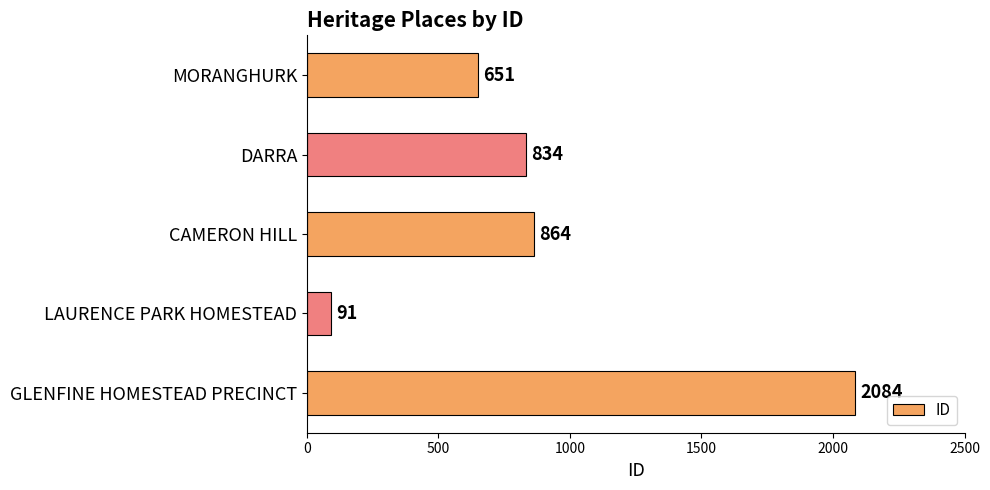

What is the average value?

905